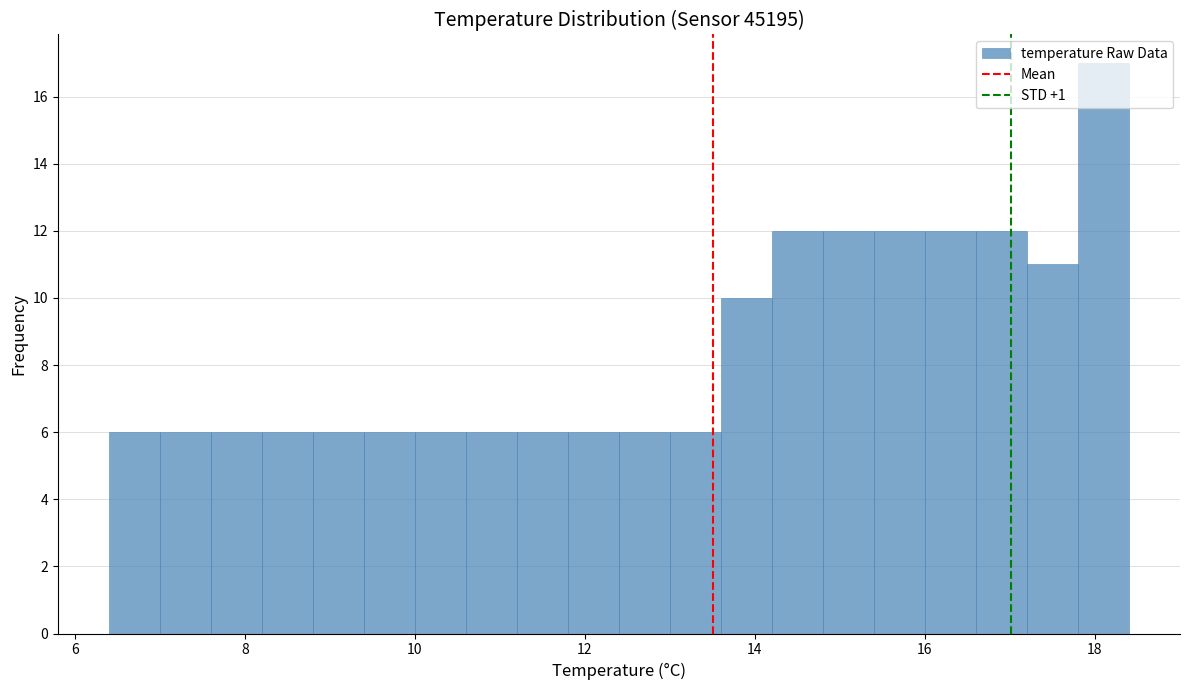

Read against the x-axis, roughly where is the centre of the tallest bar?

18.2